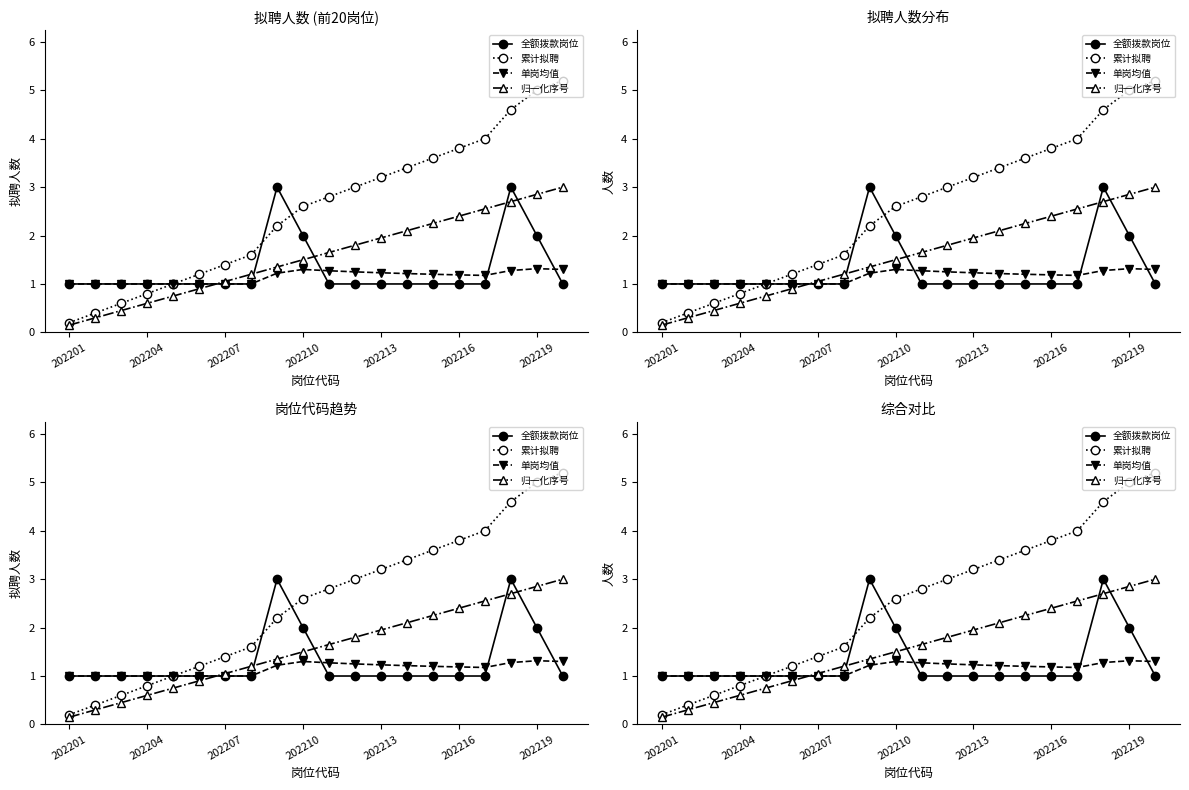

What is the difference between the maximum and minimum values in the 单岗均值 series?

0.3